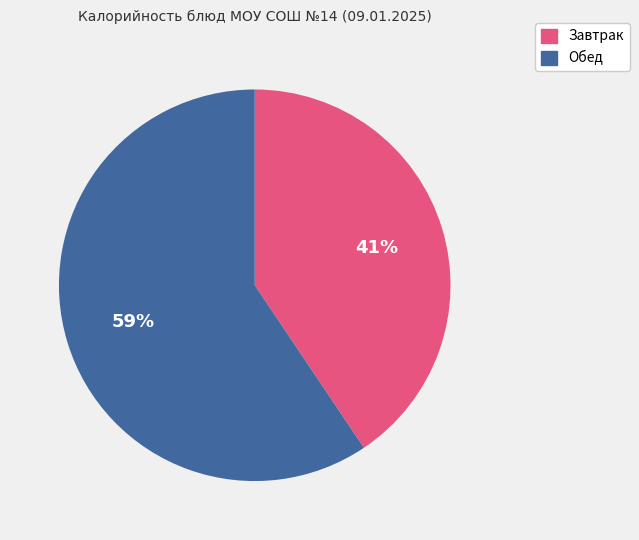

Combined, do Завтрак and Обед account for over 50%?

Yes